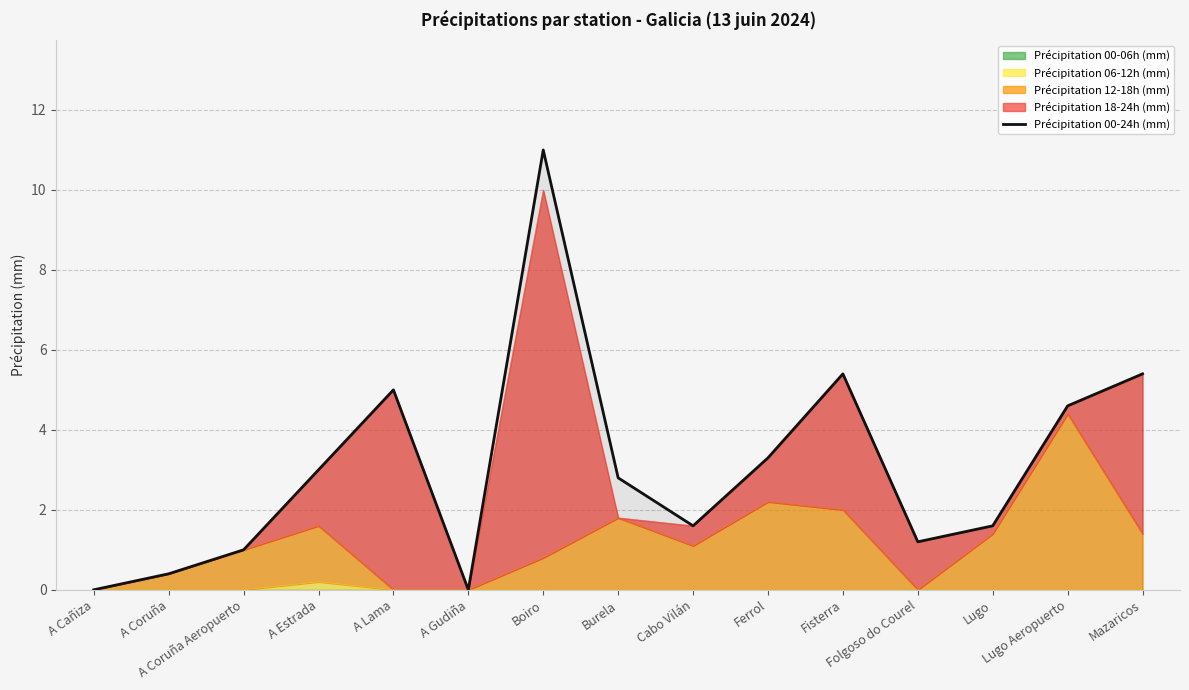

Which has a higher value, A Gudiña or Fisterra?

Fisterra